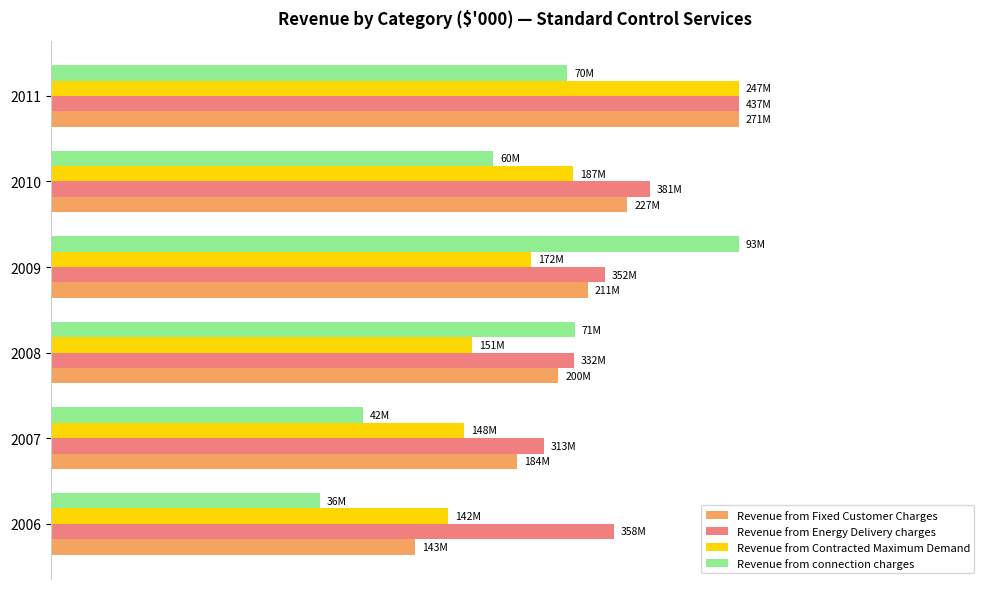

What are all the series names shown in the legend?

Revenue from Fixed Customer Charges, Revenue from Energy Delivery charges, Revenue from Contracted Maximum Demand, Revenue from connection charges